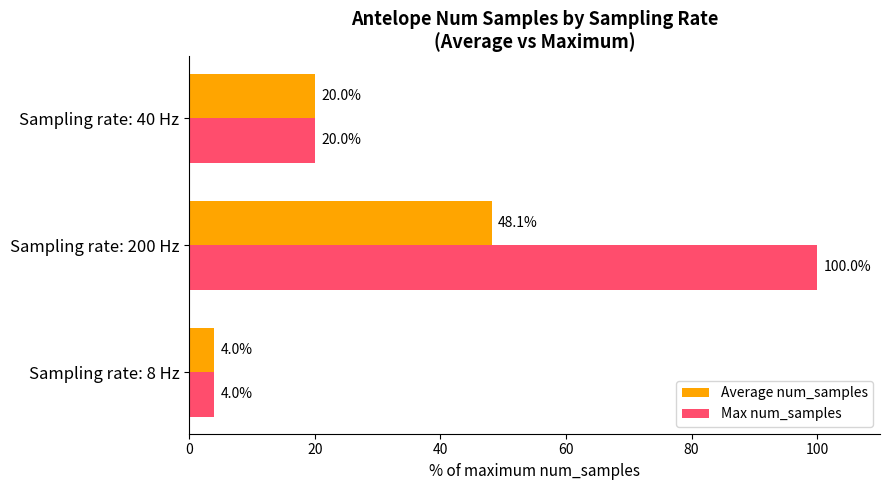

Which label corresponds to the largest value in the chart?

Sampling rate: 200 Hz